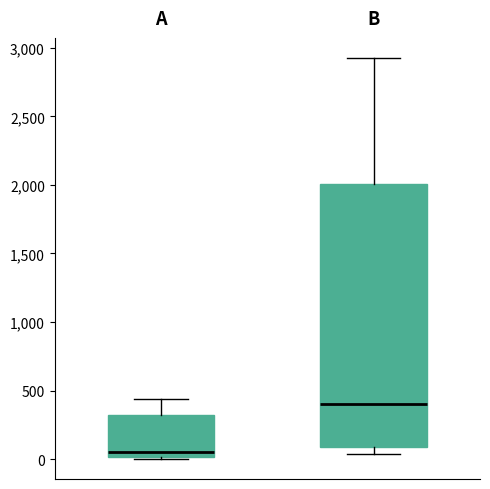

Comparing the boxes themselves (not the whiskers), which one is the tallest?

B